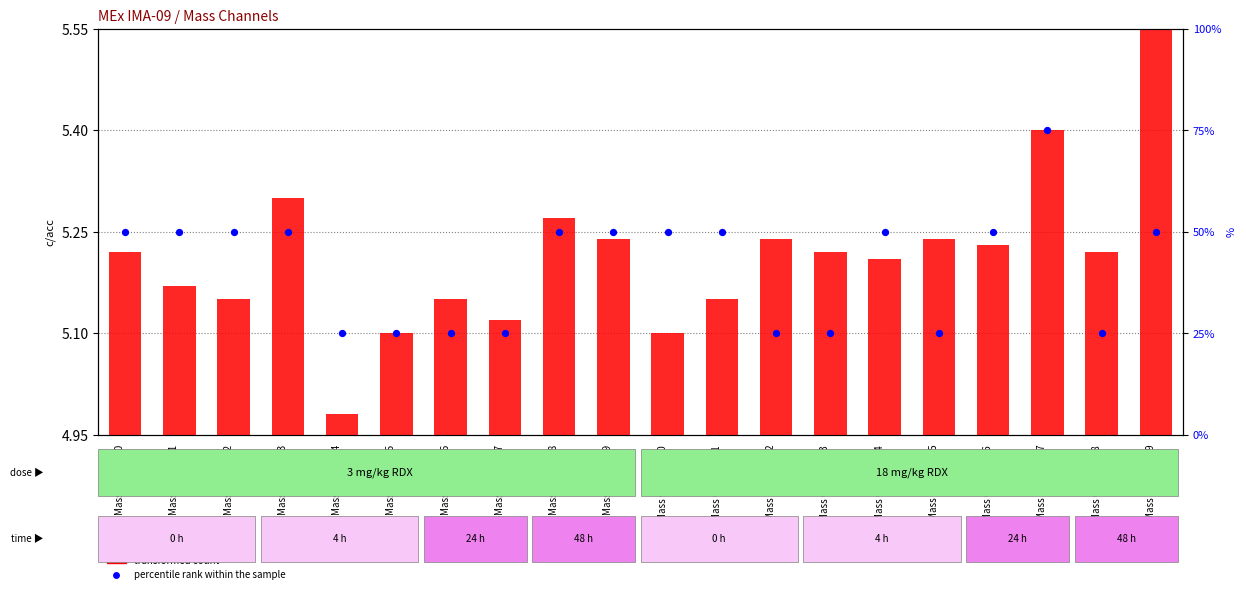

Which series has the largest total across all categories?

percentile rank within the sample